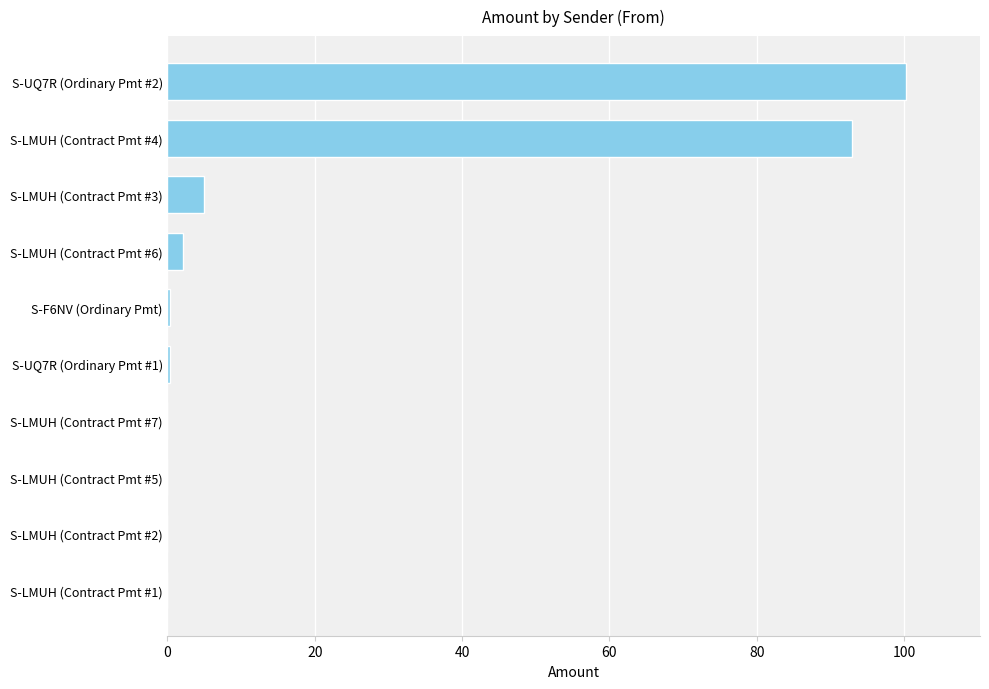

What is the sum of all values?

201.1